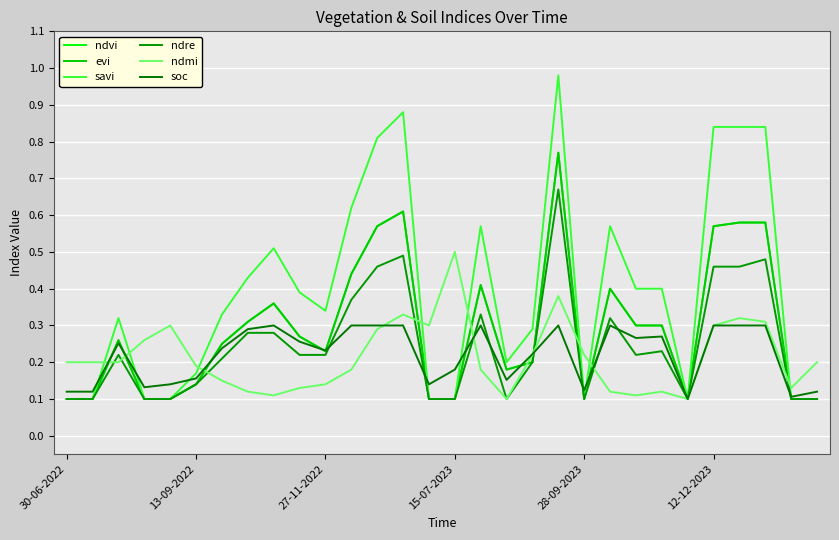

Does the chart have visible grid lines?

Yes